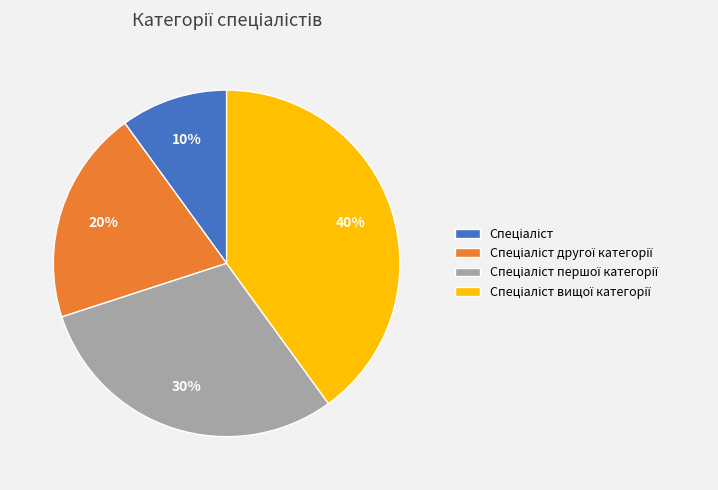

To the nearest percent, what is the difference between the largest and smallest slice percentages?

30%